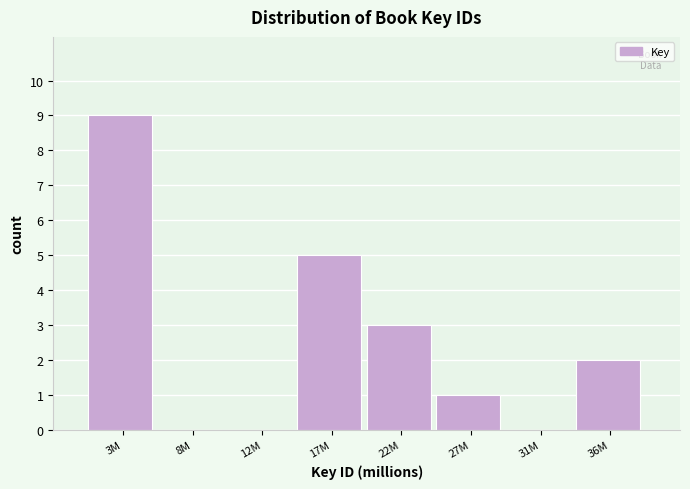

Reading left to right, what are all the values shown in this chart?

3M=9	8M=0	12M=0	17M=5	22M=3	27M=1	31M=0	36M=2